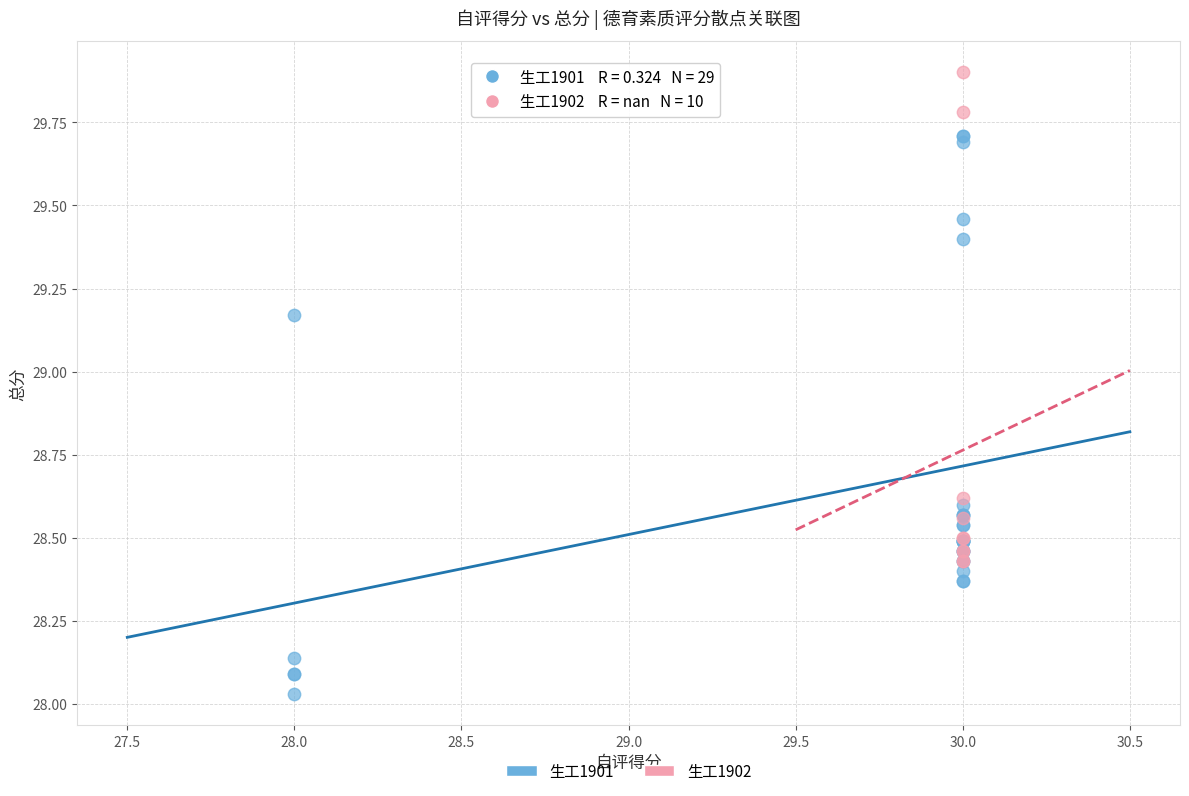

Which series contains the lowest Y value?

生工1901